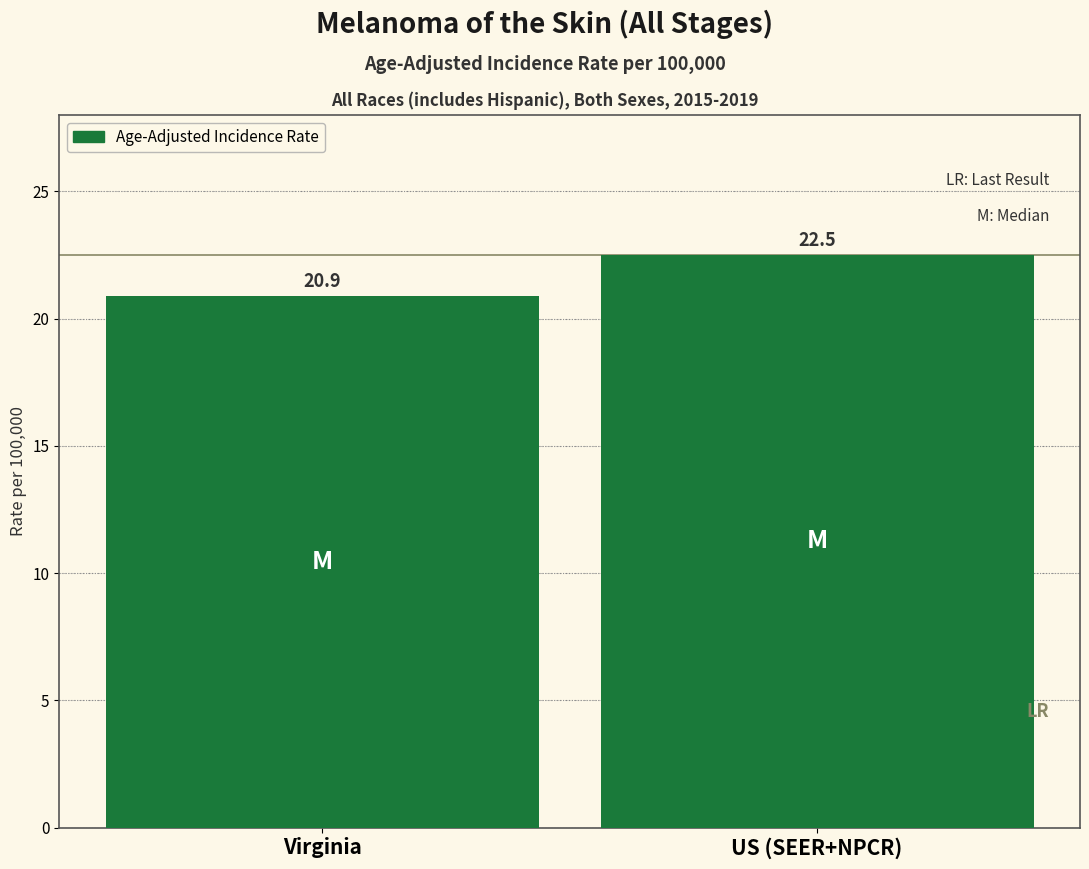

Reading left to right, transcribe all the data shown in this chart.

Virginia=20.9	US (SEER+NPCR)=22.5